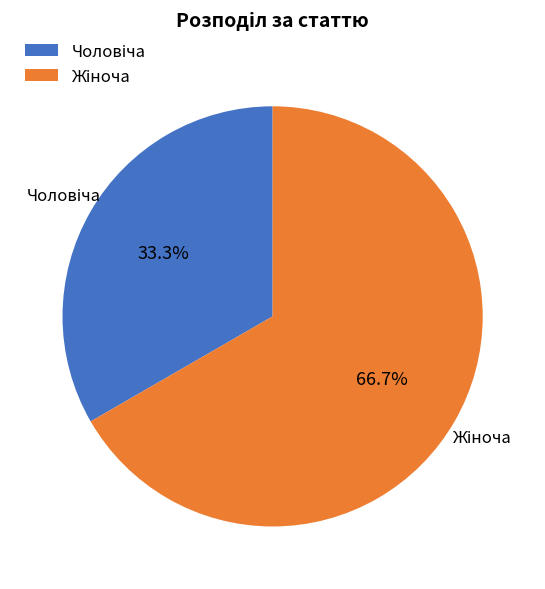

Is there a majority slice in this chart?

Yes